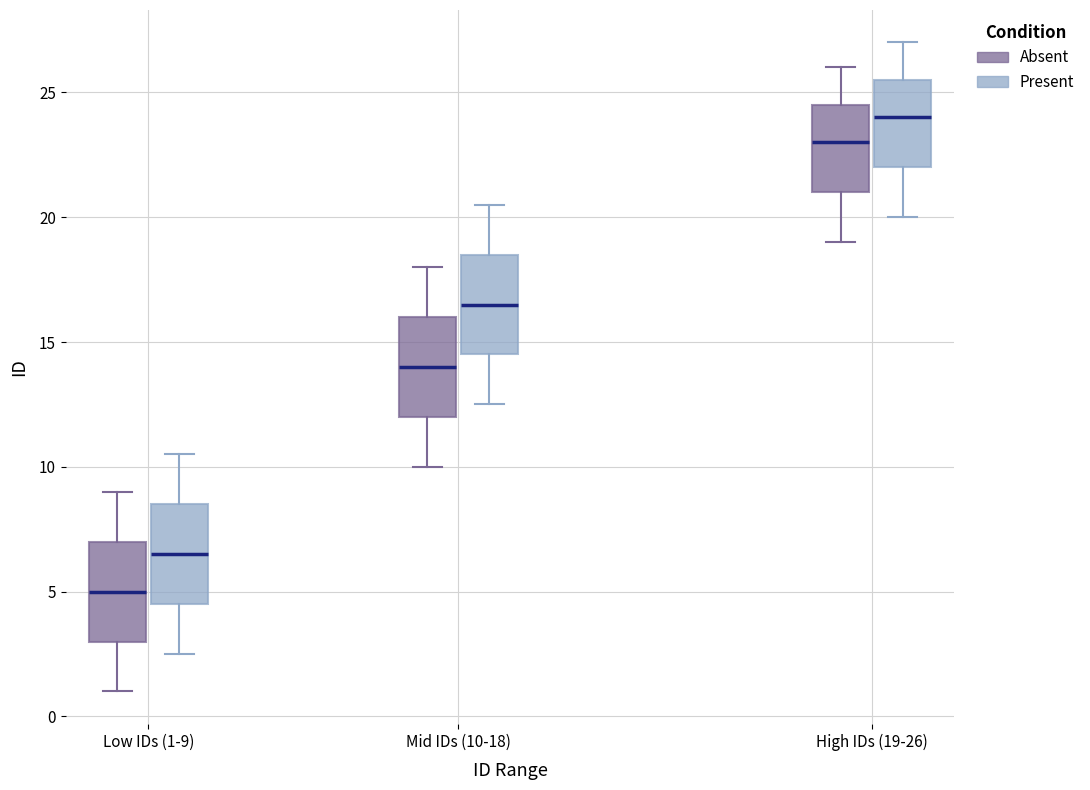

Reading left to right, transcribe this box plot: for each box, give where its median line is, the range the box spans, and where its two whiskers end, as read against the y-axis. The values are not printed on the chart, so give them approximately, as read against the axis.

Low IDs (1-9) (Absent): median 5.0, box 3.0 to 7.0, whiskers 1.0 to 9.0
Low IDs (1-9) (Present): median 6.5, box 4.5 to 8.5, whiskers 2.5 to 10.5
Mid IDs (10-18) (Absent): median 14.0, box 12.0 to 16.0, whiskers 10.0 to 18.0
Mid IDs (10-18) (Present): median 16.5, box 14.5 to 18.5, whiskers 12.5 to 20.5
High IDs (19-26) (Absent): median 23.0, box 21.0 to 24.5, whiskers 19.0 to 26.0
High IDs (19-26) (Present): median 24.0, box 22.0 to 25.5, whiskers 20.0 to 27.0